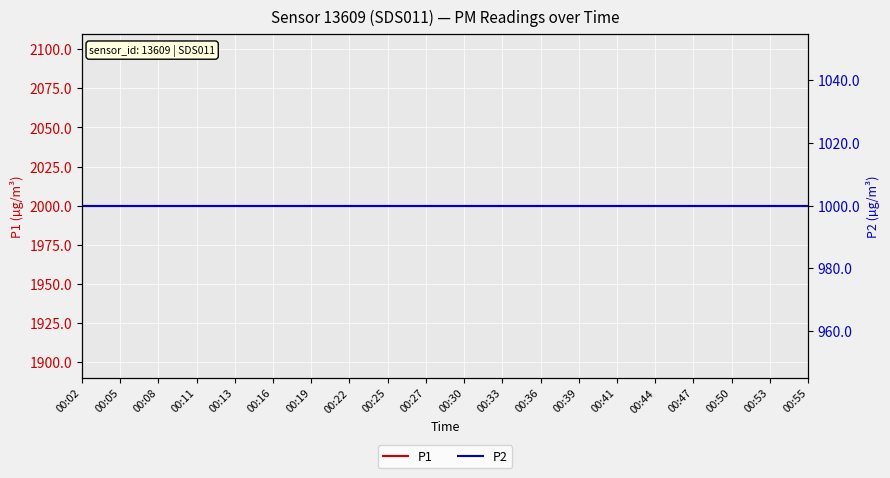

True or false: P2 has a value of 434.9 at 00:41.

False